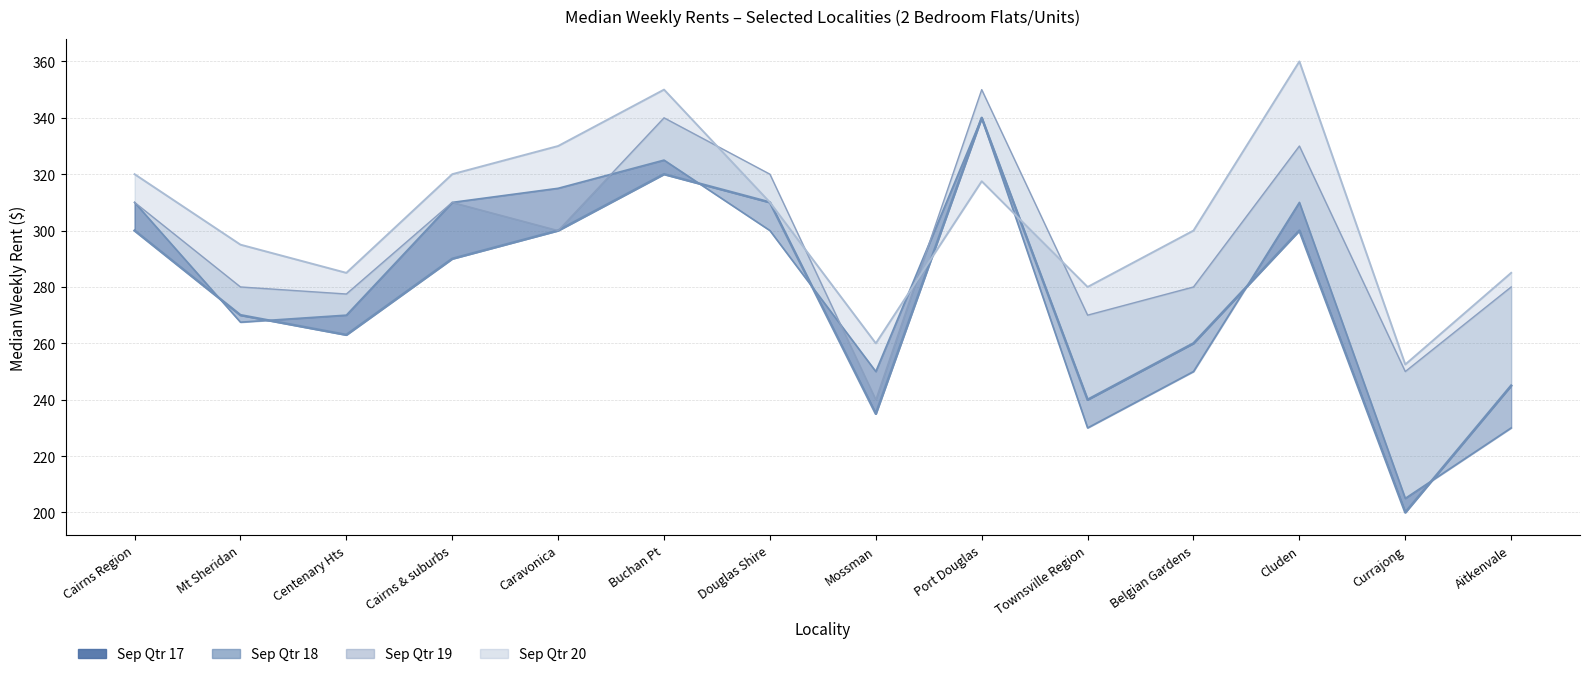

What is the change in value from Port Douglas to Belgian Gardens?

-17.5